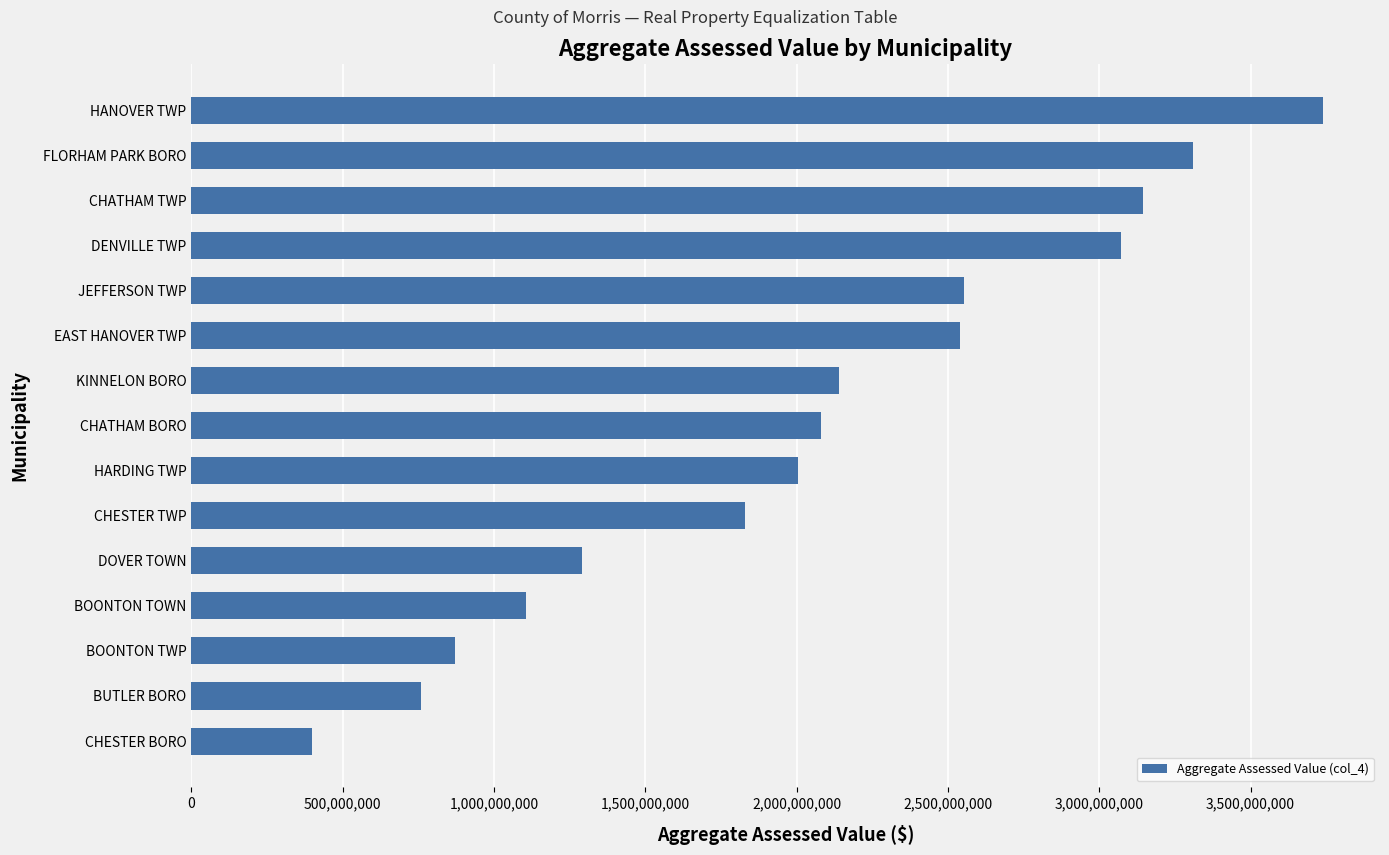

Which category has the lowest value across all series?

CHESTER BORO